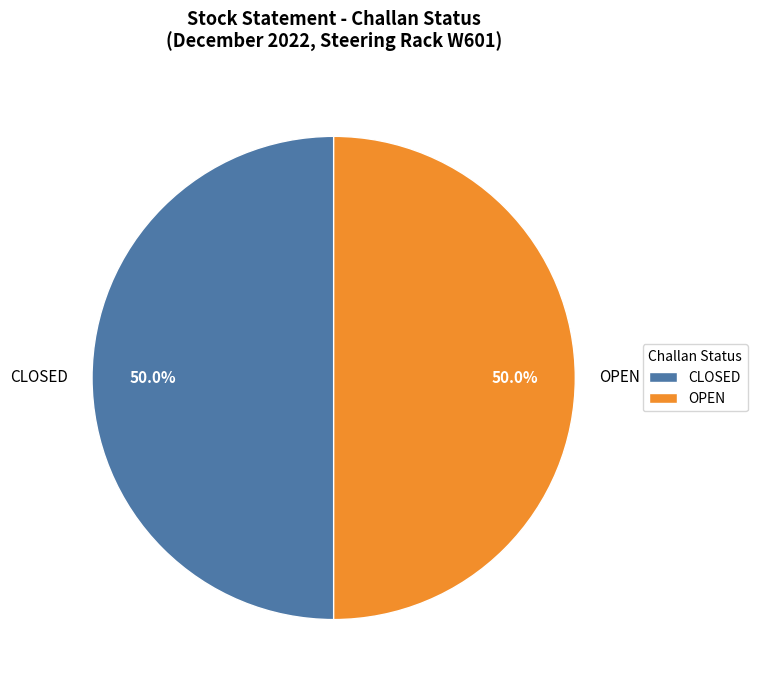

What is the ratio of the value at OPEN to the value at CLOSED?

1.0